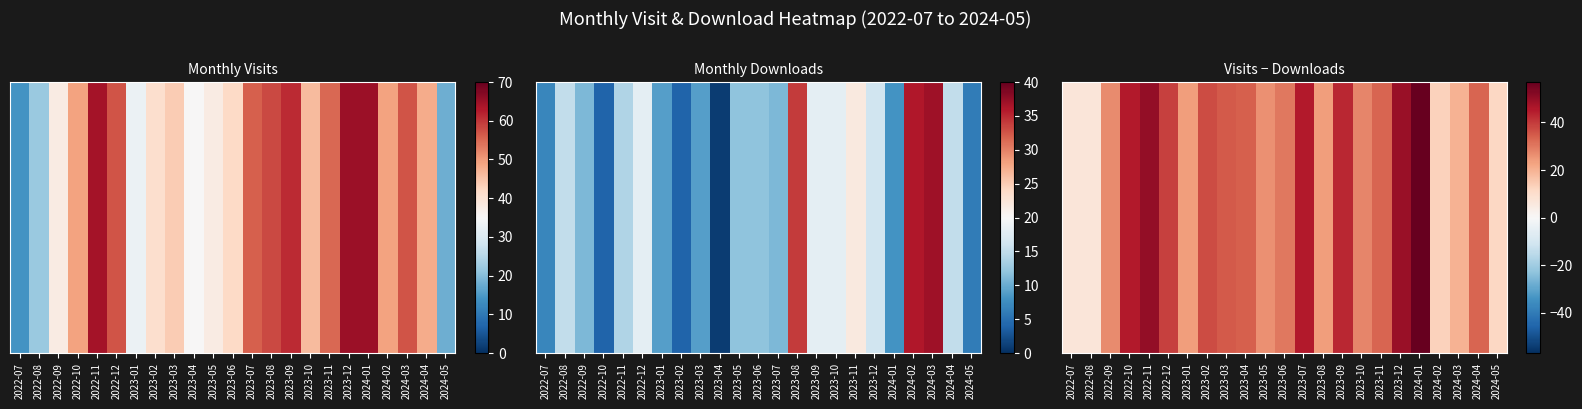

How many values exceed 33?

10